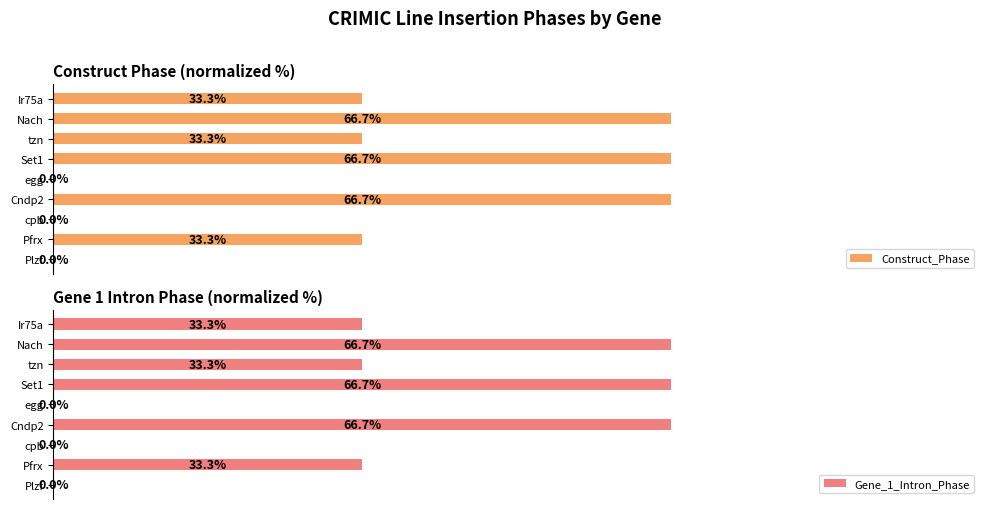

How many bars are there in total?

18